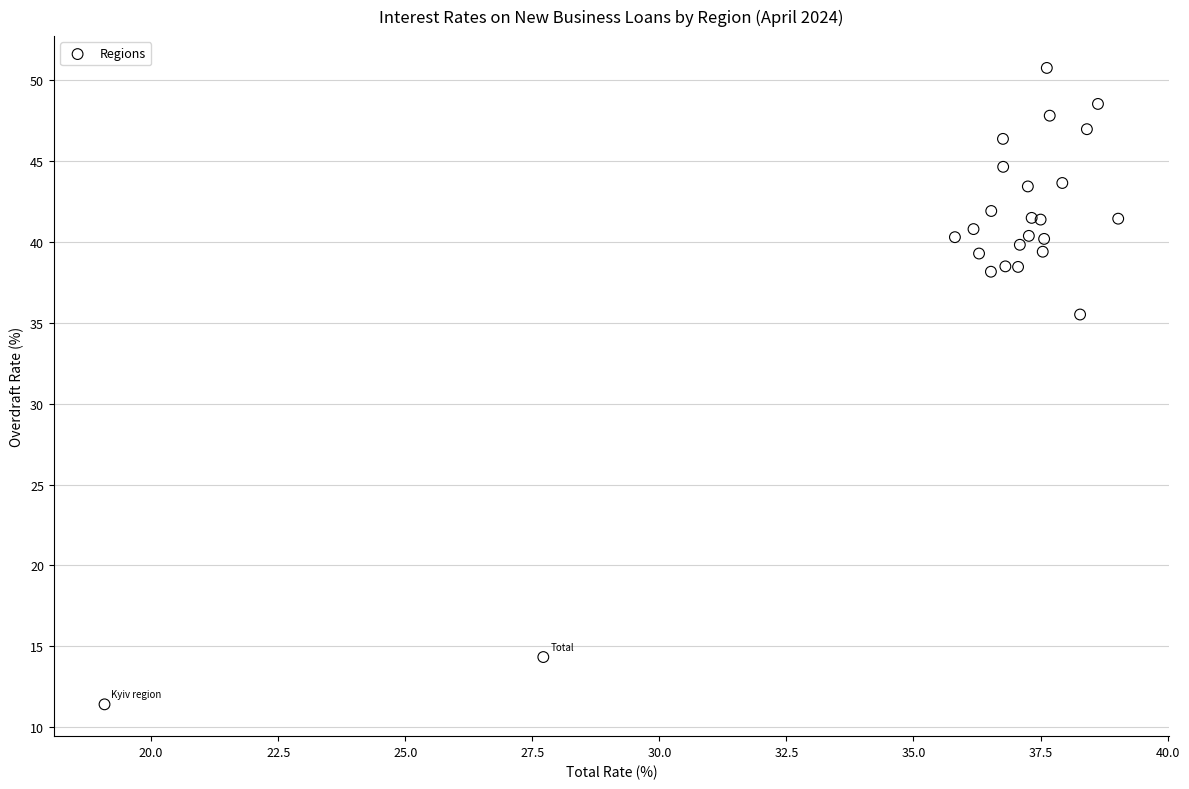

What Y value in the scatter plot is closest to 31?

35.5